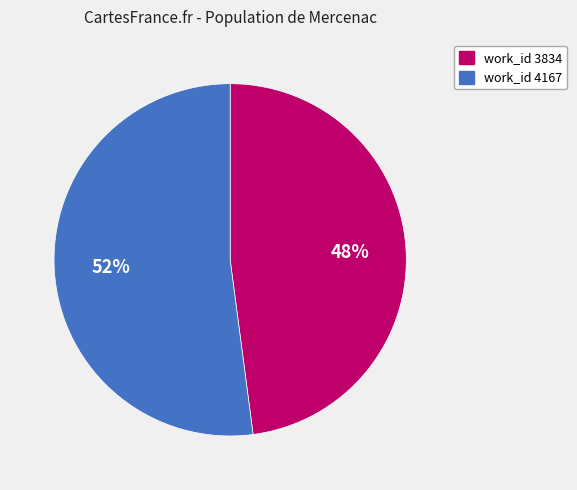

To the nearest percent, what is the combined percentage of work_id 3834 and work_id 4167?

100%